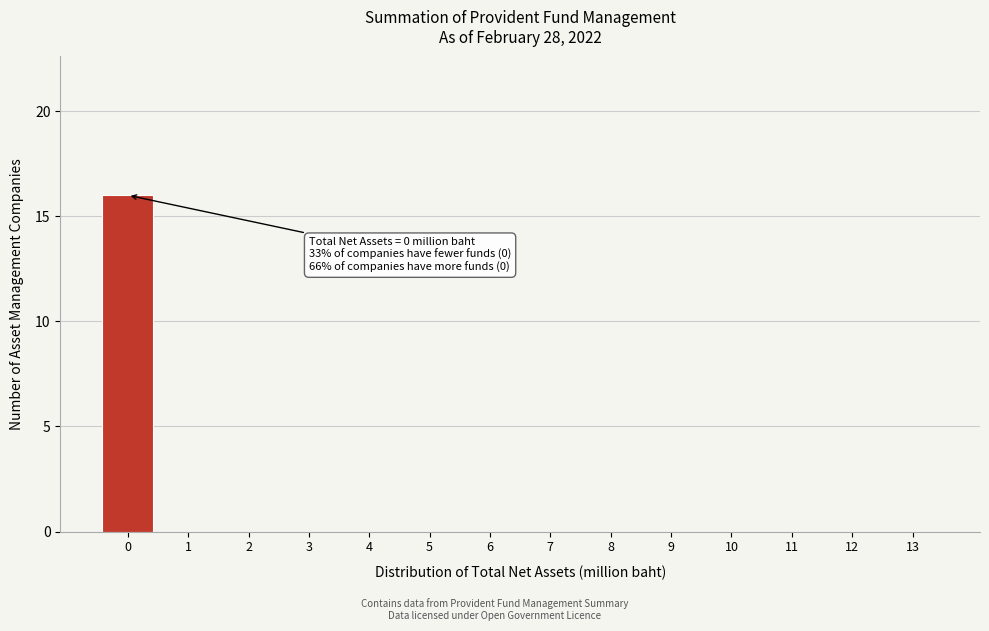

Reading left to right, what are all the values shown in this chart?

0=16	1=0	2=0	3=0	4=0	5=0	6=0	7=0	8=0	9=0	10=0	11=0	12=0	13=0